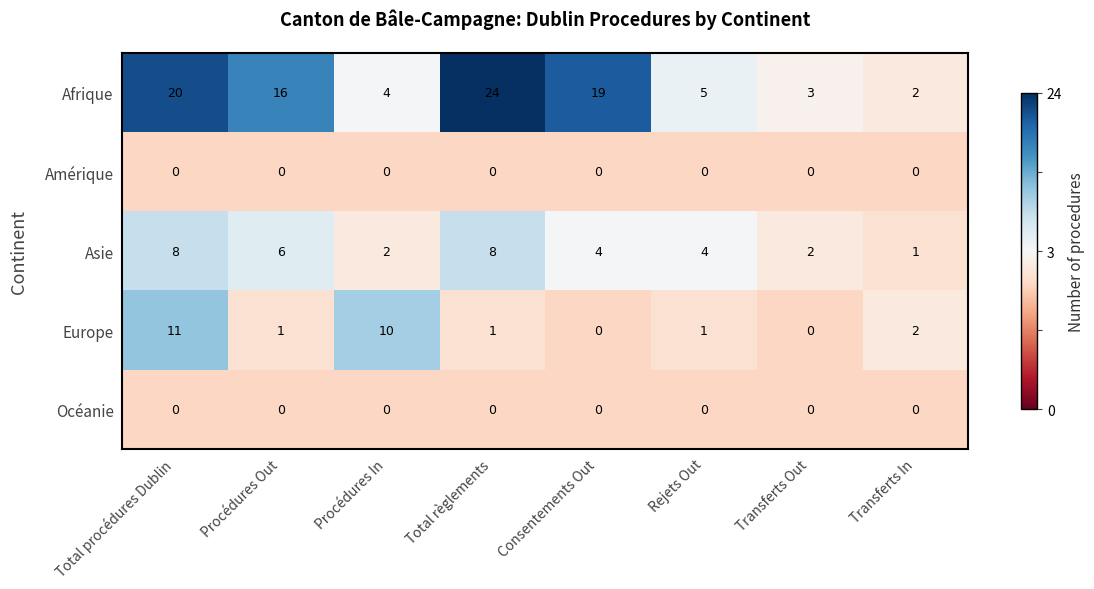

Which series has the largest range (max minus min)?

Afrique